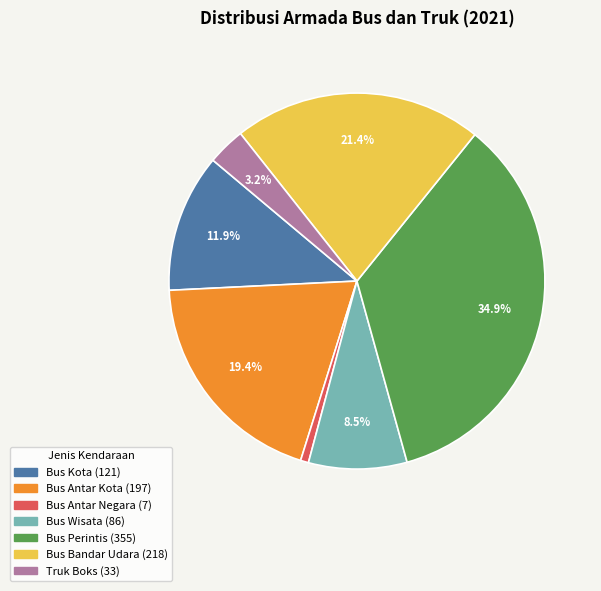

The Bus Antar Kota slice represents 10% of the pie. True or false?

False